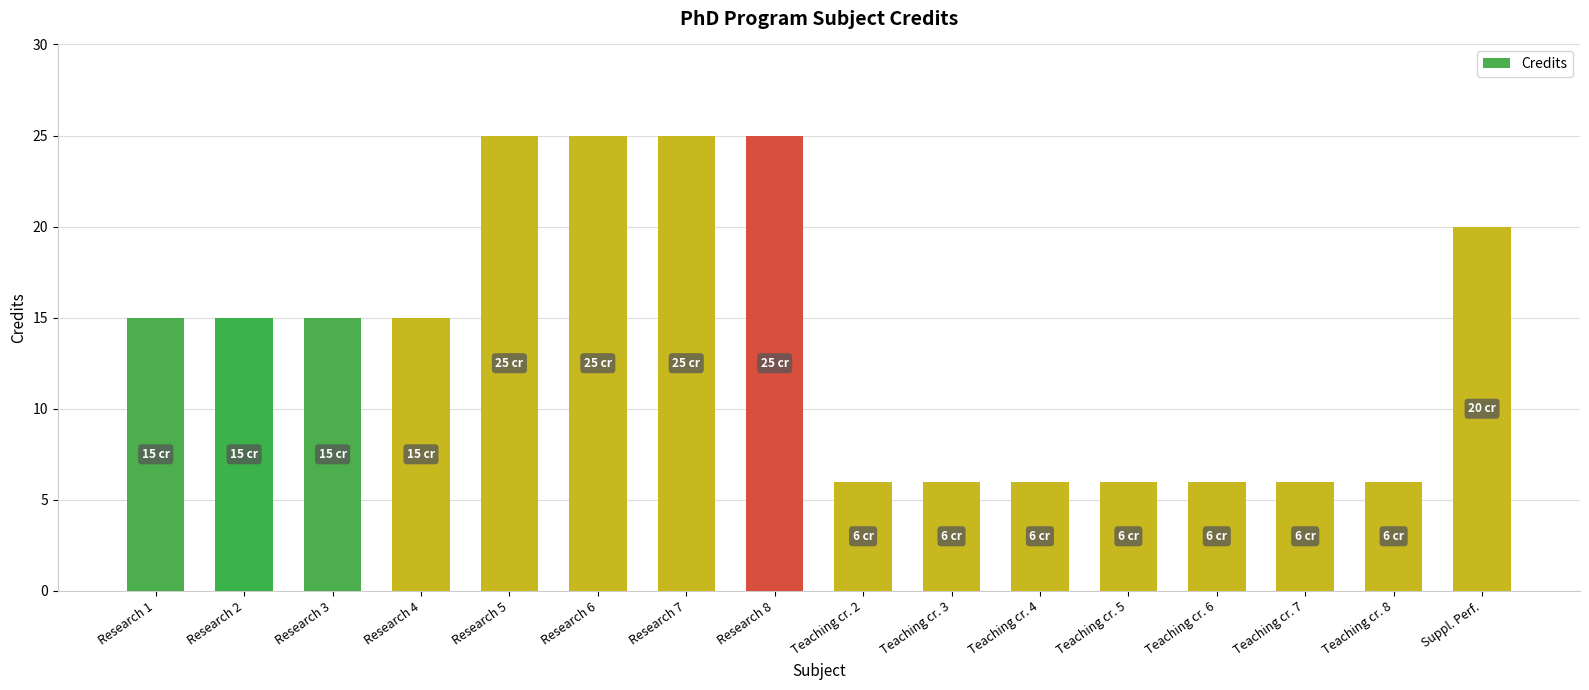

What is the smallest value displayed?

6